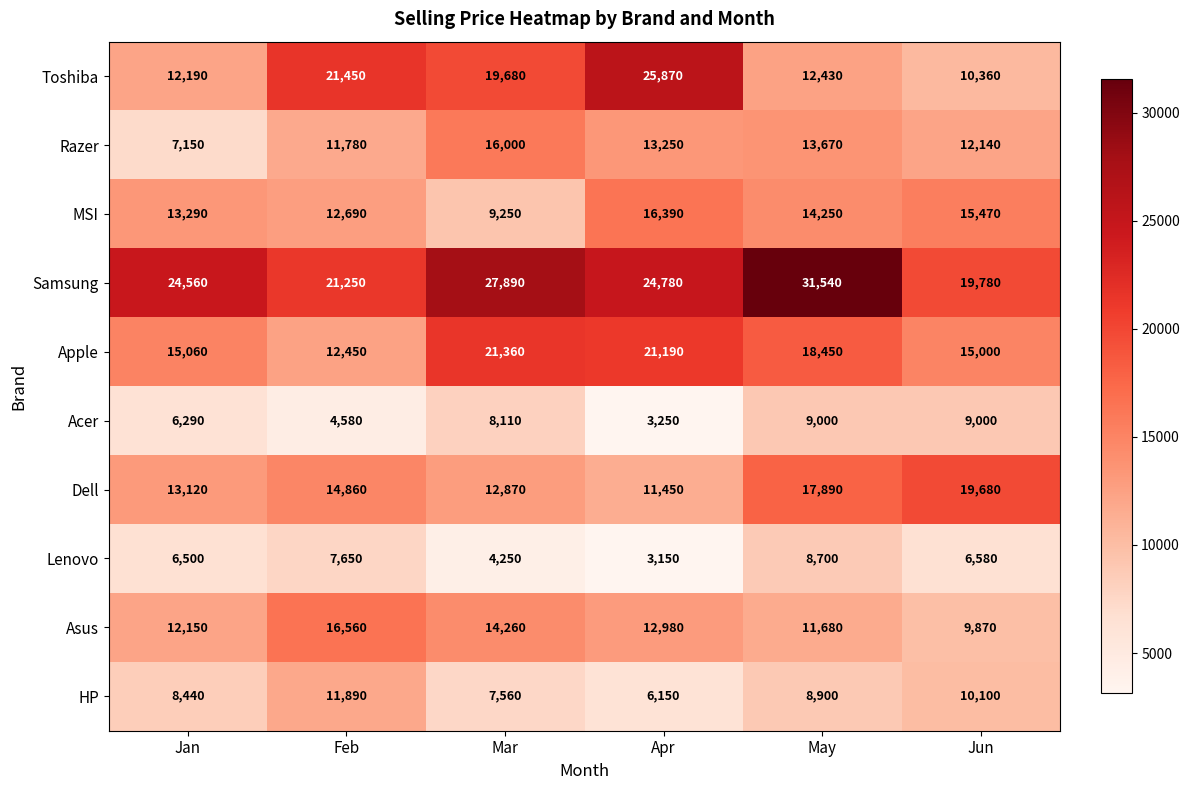

At Jan, list the series in order from smallest to largest.

Acer, Lenovo, Razer, HP, Asus, Toshiba, Dell, MSI, Apple, Samsung